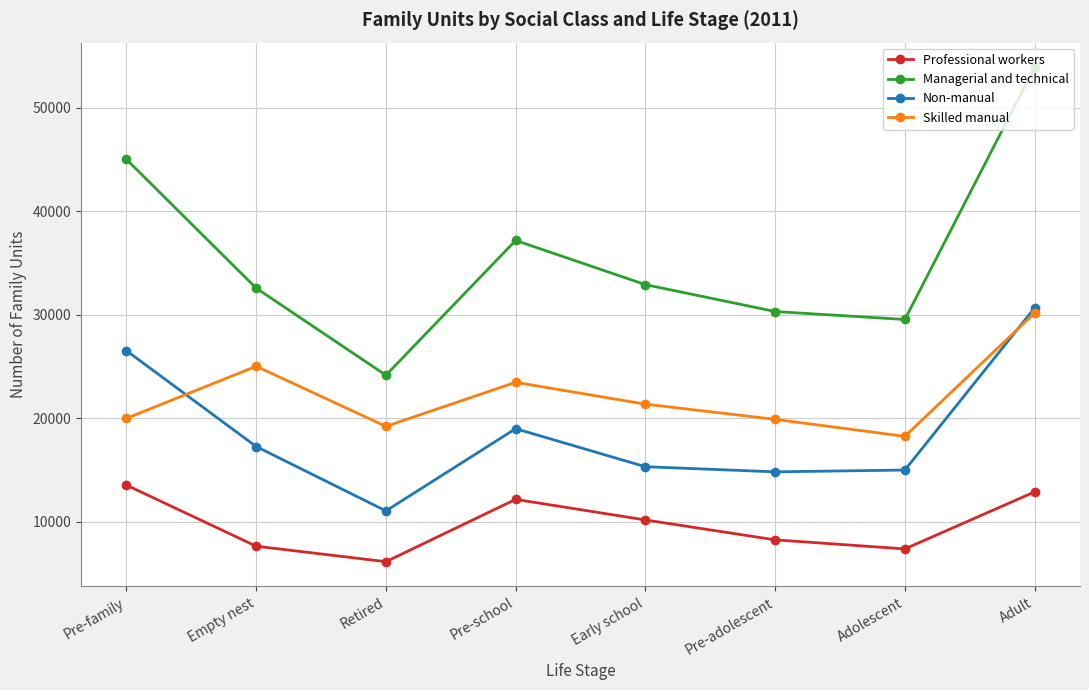

Where is the first local maximum for Skilled manual?

Empty nest